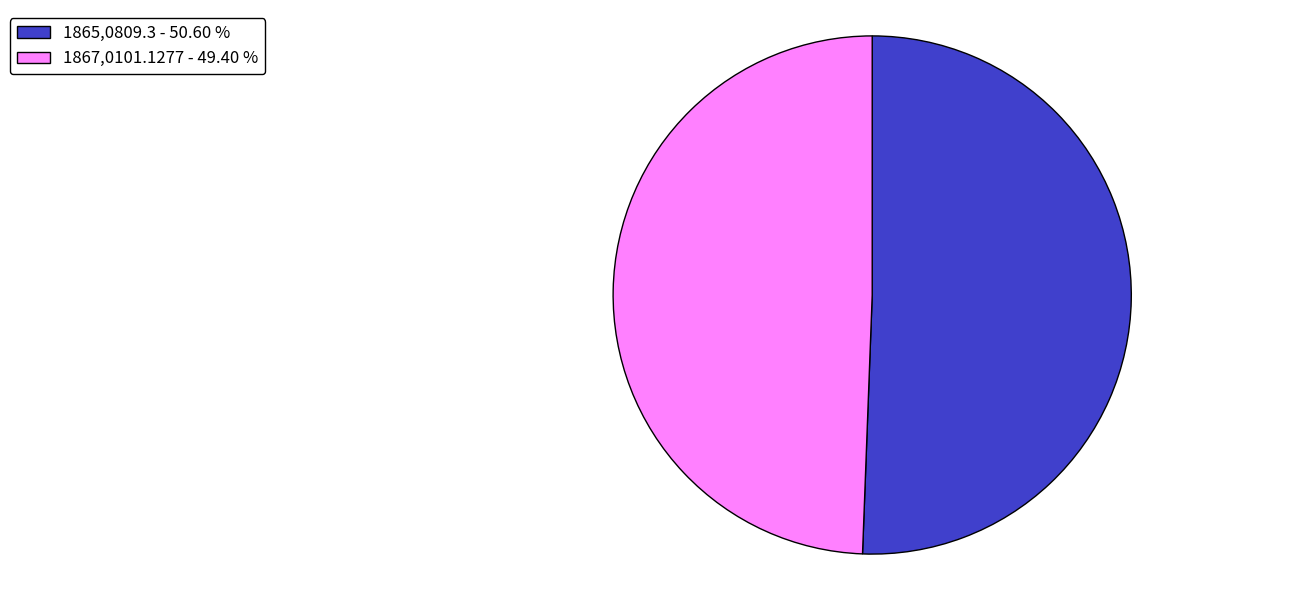

Between 1867,0101.1277 - 49.40 % and 1865,0809.3 - 50.60 %, which is larger?

1865,0809.3 - 50.60 %